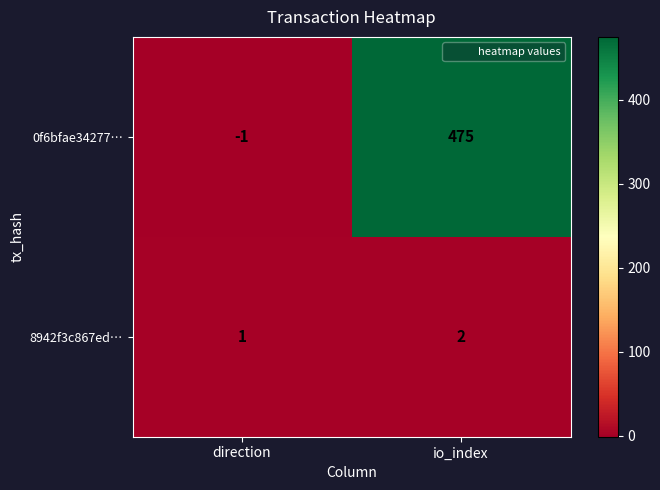

Where is 8942f3c867ed… nearest to the value 1?

direction